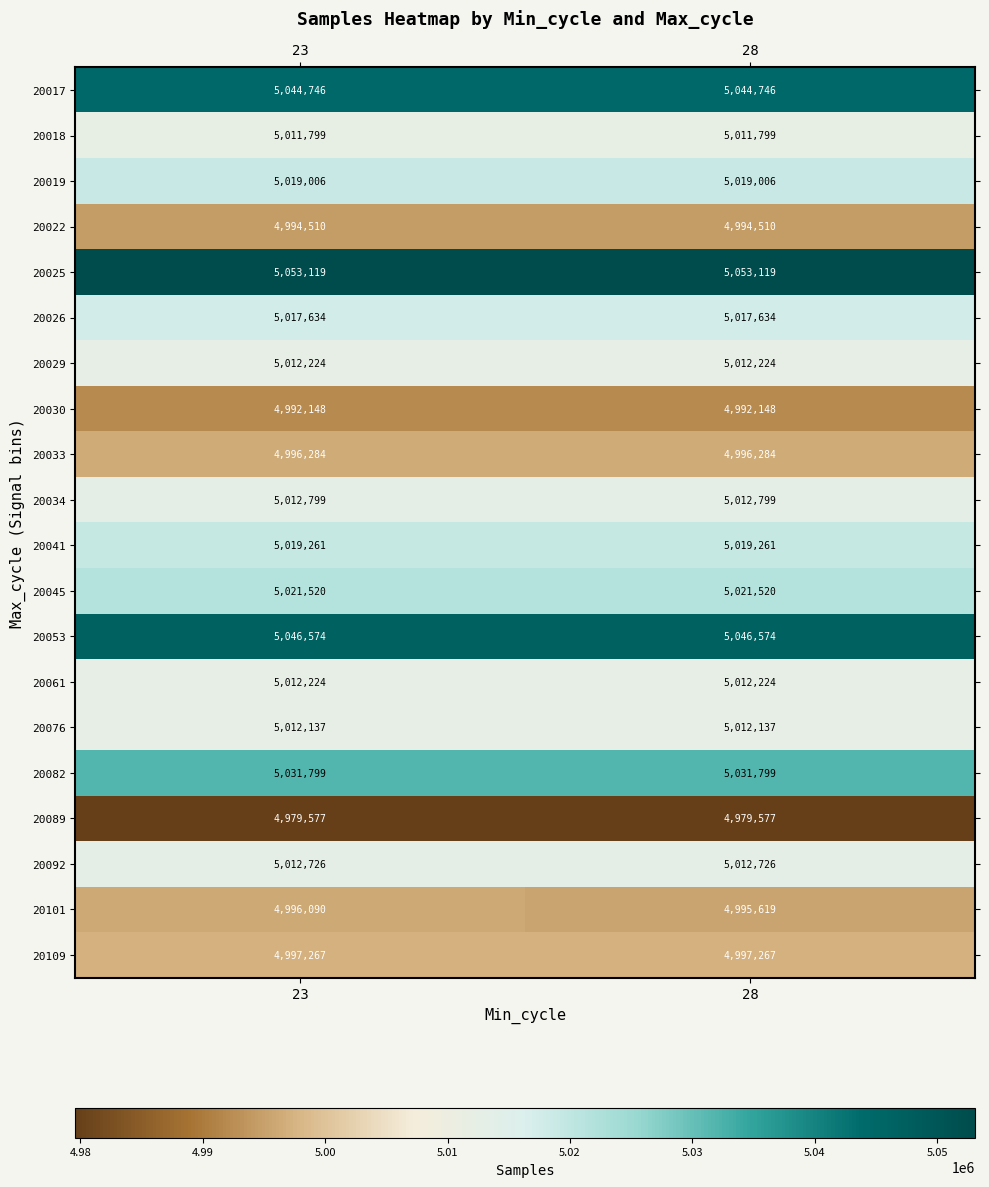

Is it true that 20019 equals 5019006 at 28?

True